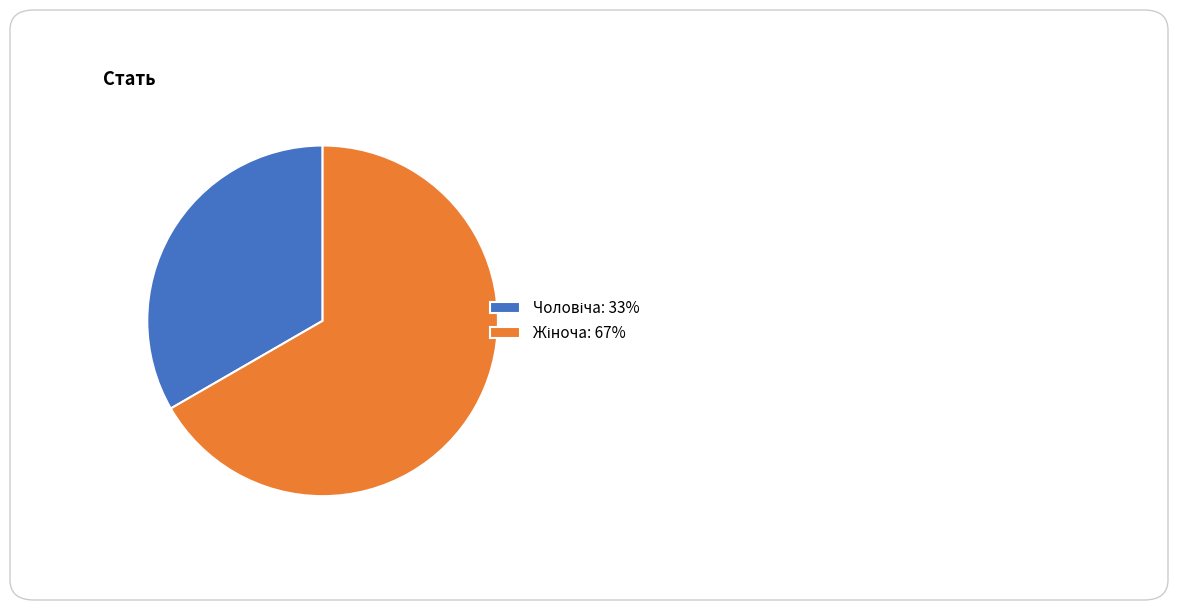

Count the number of slices in the pie.

2